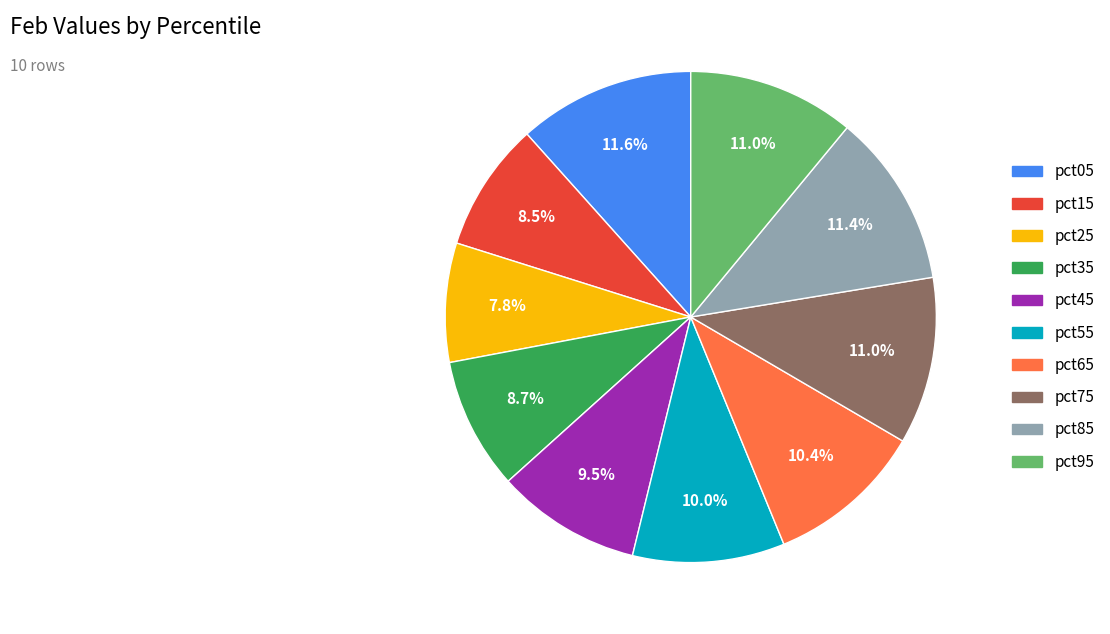

Combined, do pct25 and pct15 account for over 50%?

No